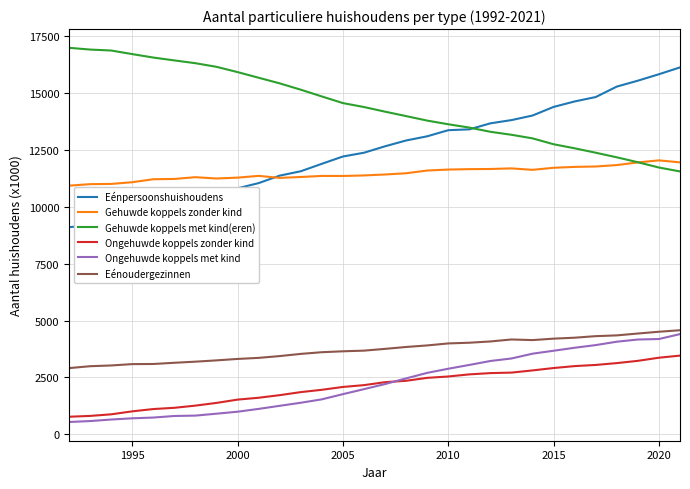

True or false: Eénpersoonshuishoudens and Eénoudergezinnen intersect in this chart.

False